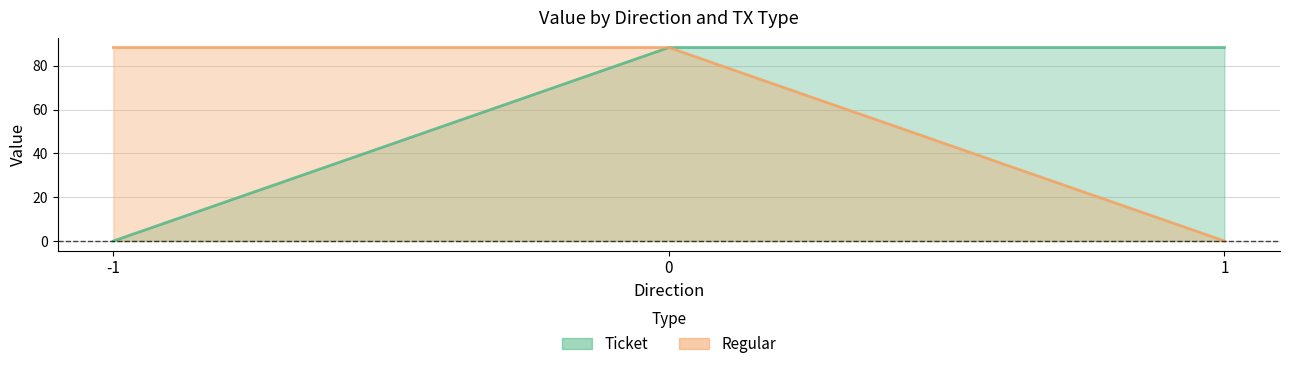

Between 1 and 0, which is larger?

1